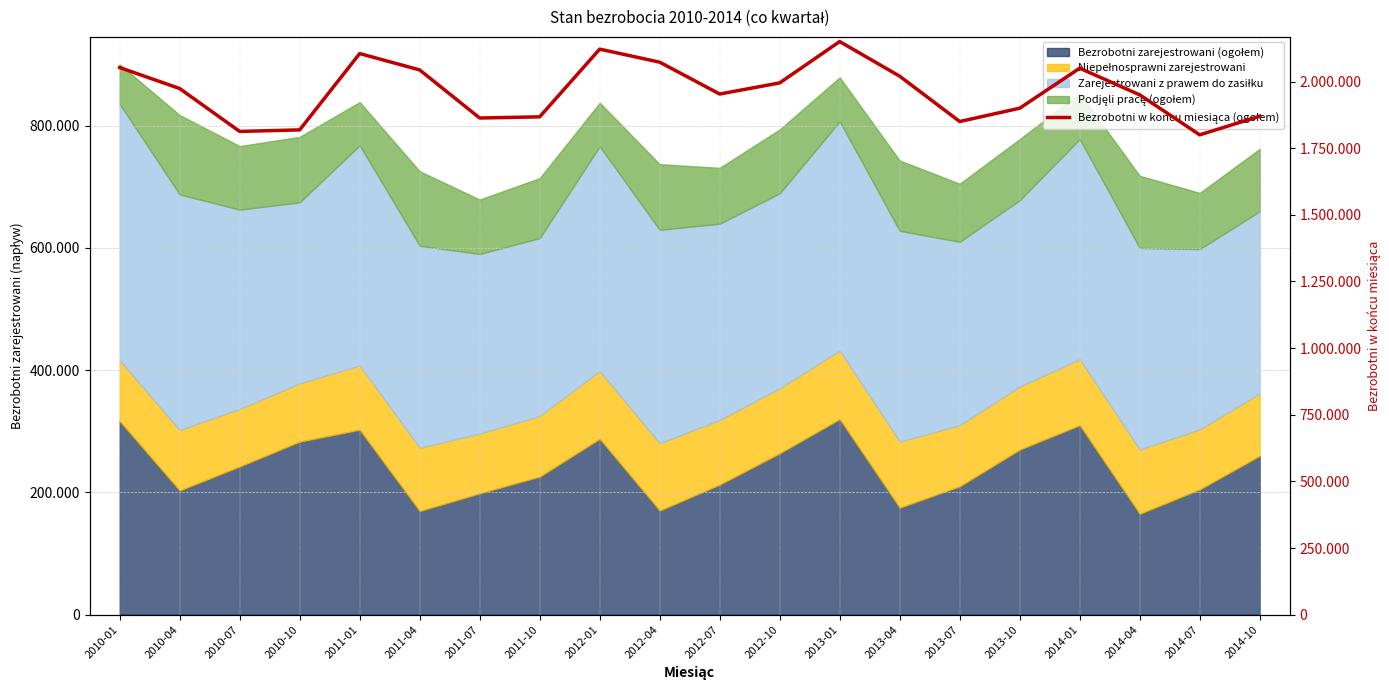

What is the average value?

1963460